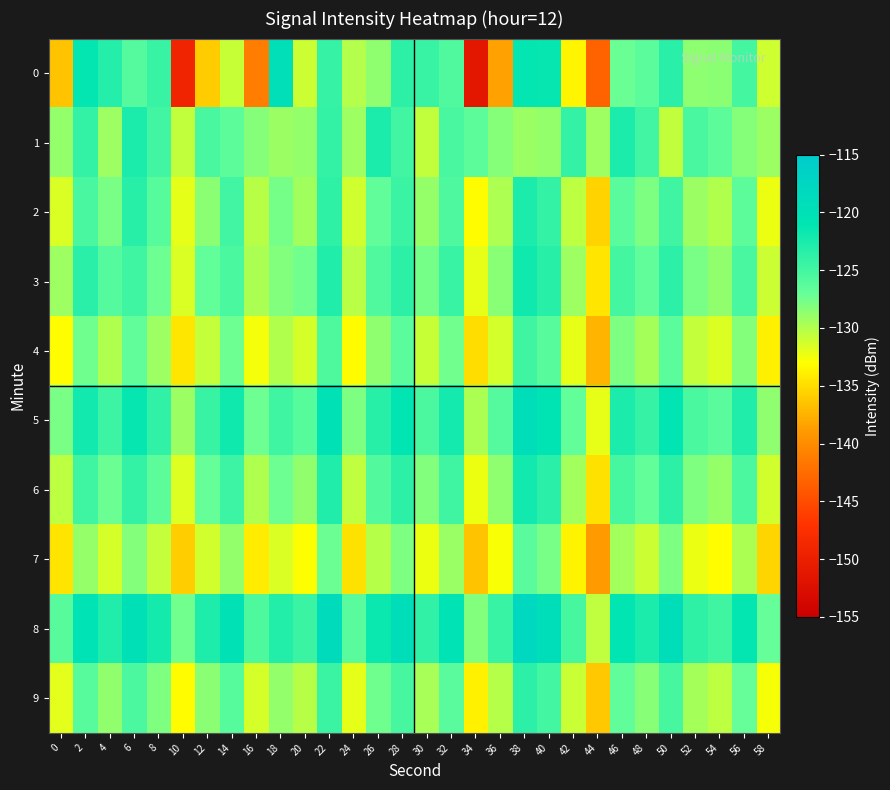

Rank the series at 40 from lowest to highest value.

1, 7, 4, 9, 2, 6, 3, 0, 5, 8